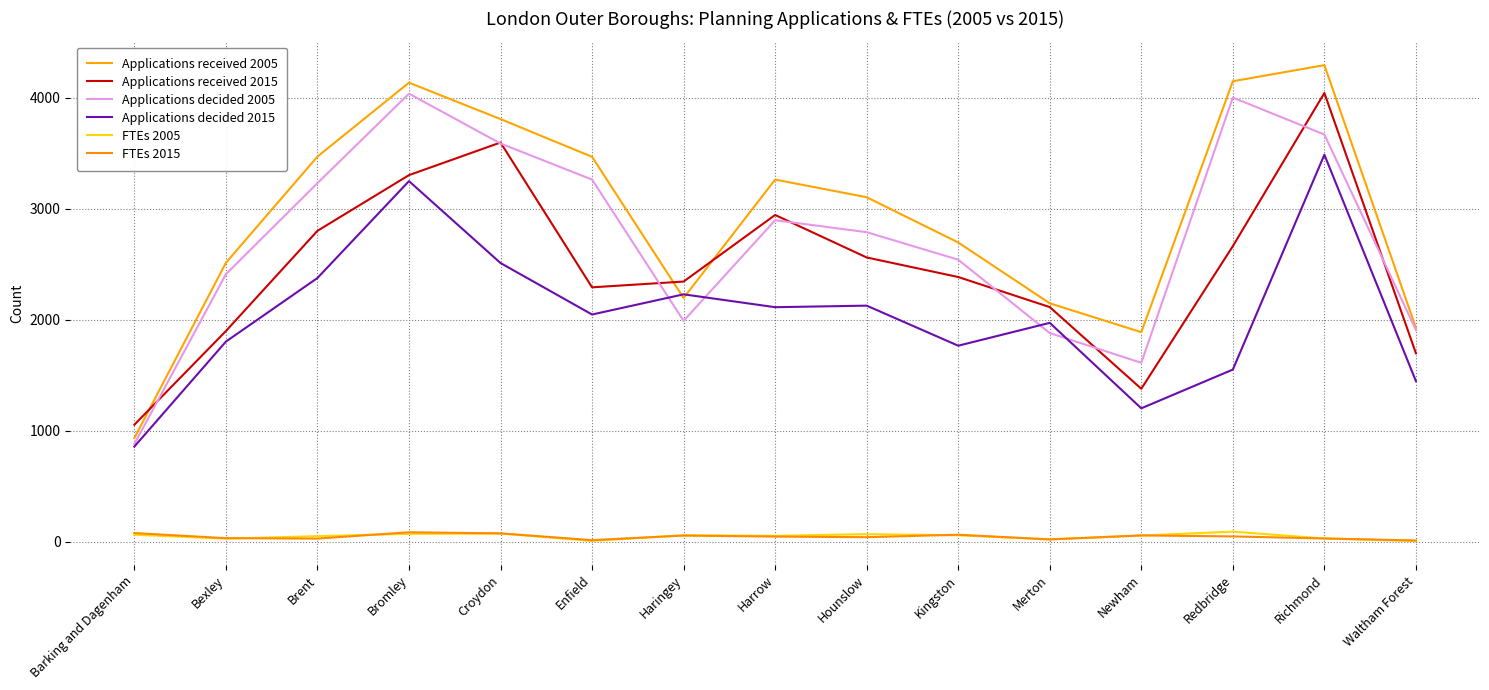

In Applications received 2005, how many points are higher than both neighbors (excluding endpoints)?

3